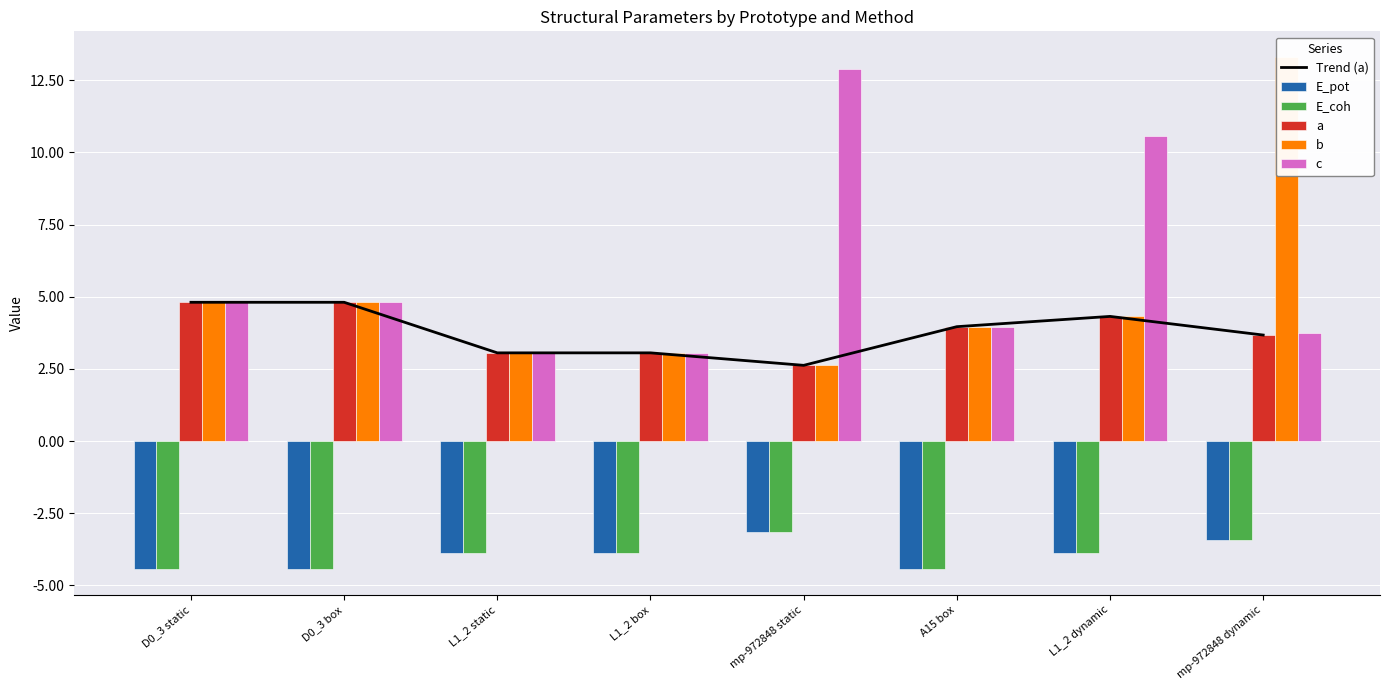

What is the difference between the maximum and minimum values in the E_pot series?

1.3